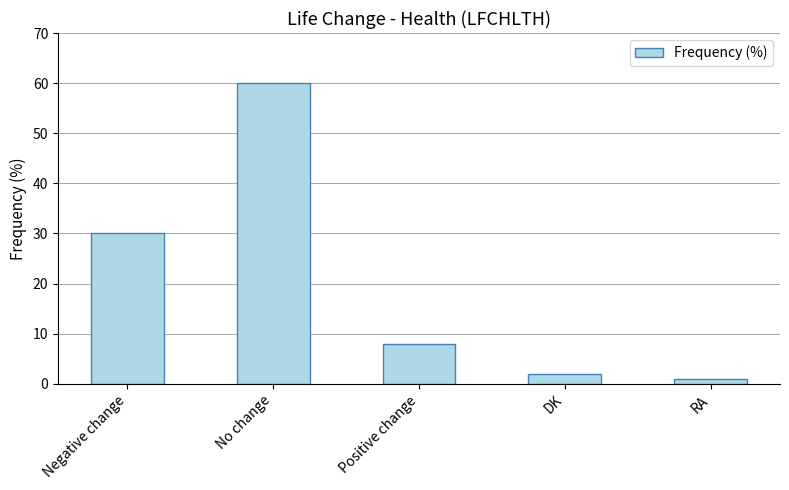

What is the sum of all values?

101